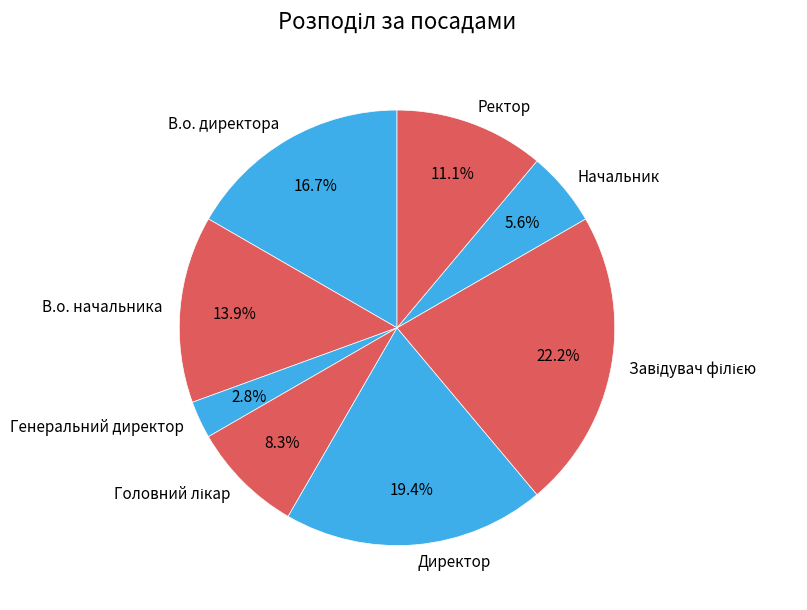

To the nearest percent, what is the average slice percentage?

12%